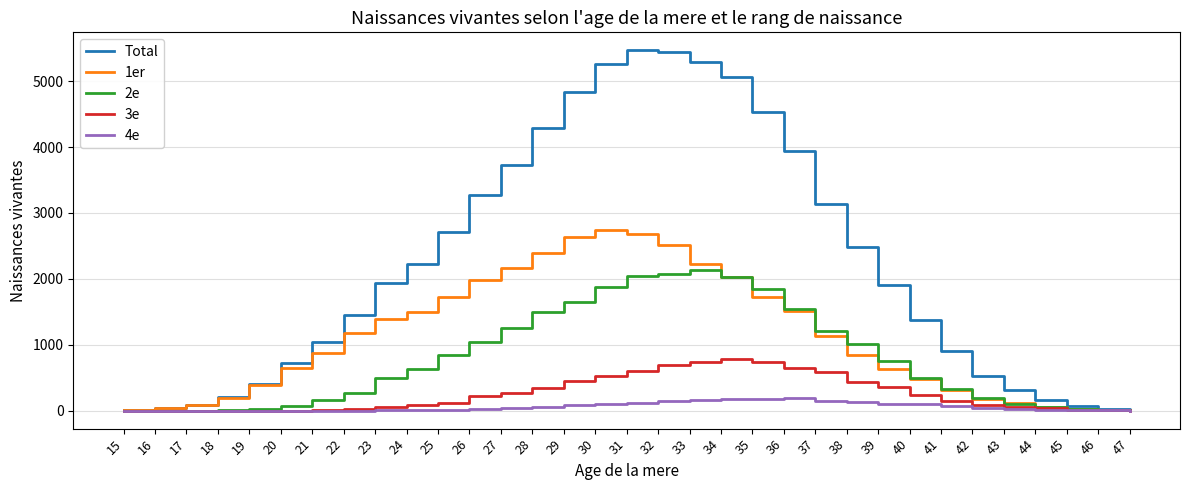

What value does the 1er series have at 25, to the nearest 100?

1700